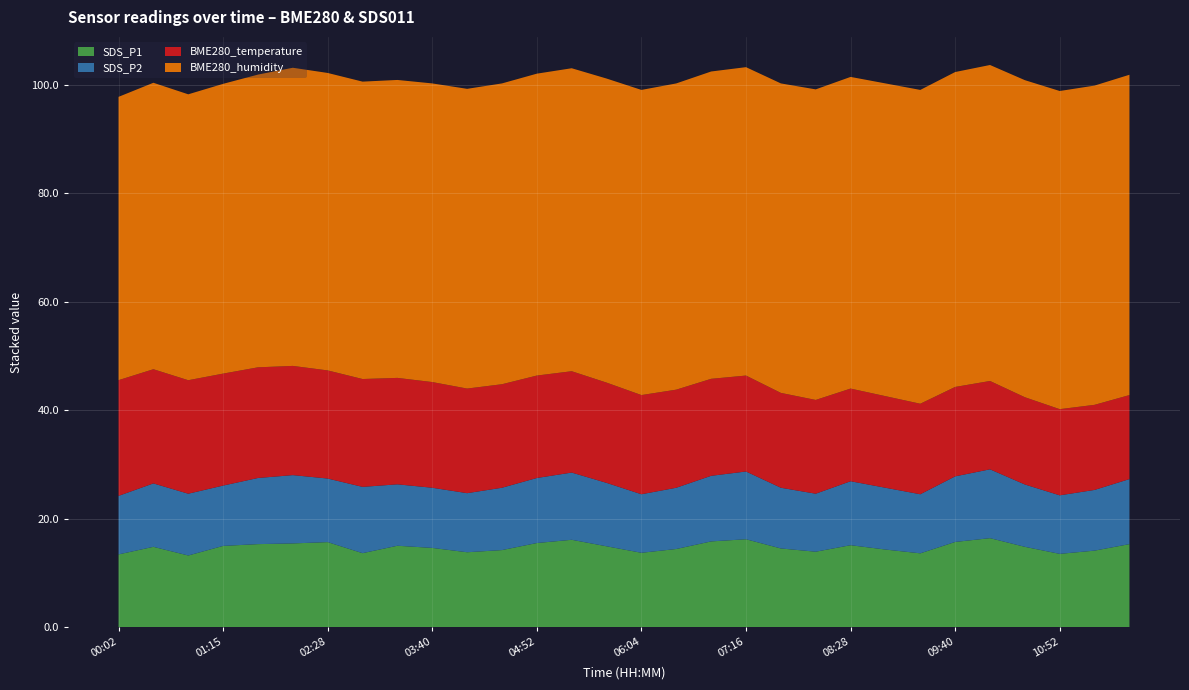

Reading left to right, list all the values displayed in this chart.

SDS_P1: 13.4	14.8	13.2	15.0	15.3	15.4	15.7	13.6	15.0	14.6	13.8	14.2	15.5	16.1	14.9	13.7	14.4	15.8	16.2	14.5	13.9	15.1	14.3	13.6	15.7	16.4	14.8	13.5	14.1	15.3
SDS_P2: 10.8	11.7	11.4	11.1	12.2	12.6	11.7	12.2	11.3	11.1	10.9	11.5	12.0	12.4	11.7	10.8	11.3	12.1	12.5	11.2	10.7	11.8	11.4	10.9	12.1	12.7	11.5	10.8	11.2	12.0
BME280_temperature: 21.4	21.1	20.9	20.7	20.4	20.1	19.9	19.9	19.6	19.5	19.3	19.1	18.9	18.7	18.5	18.3	18.1	17.9	17.7	17.5	17.3	17.1	16.9	16.7	16.5	16.3	16.1	15.9	15.7	15.5
BME280_humidity: 52.3	52.9	52.8	53.5	54.0	55.0	54.9	54.9	55.0	55.1	55.3	55.5	55.7	55.9	56.1	56.3	56.5	56.7	56.9	57.1	57.3	57.5	57.7	57.9	58.1	58.3	58.5	58.7	58.9	59.1